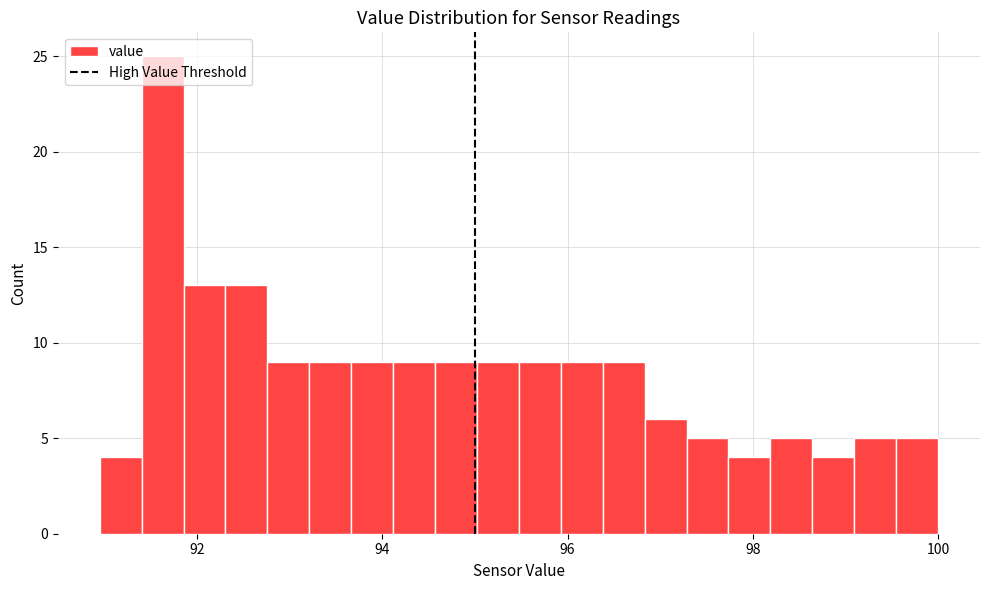

Around what value on the x-axis is the tallest bar? Give the approximate position of its centre, as read against the axis.

91.6